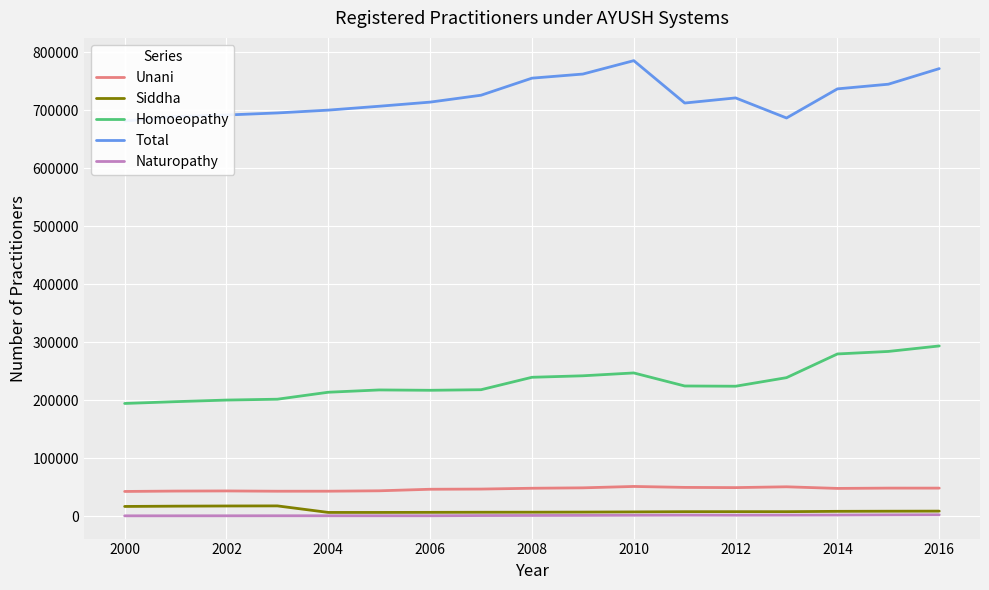

At how many categories does at least one series exceed 663045?

17